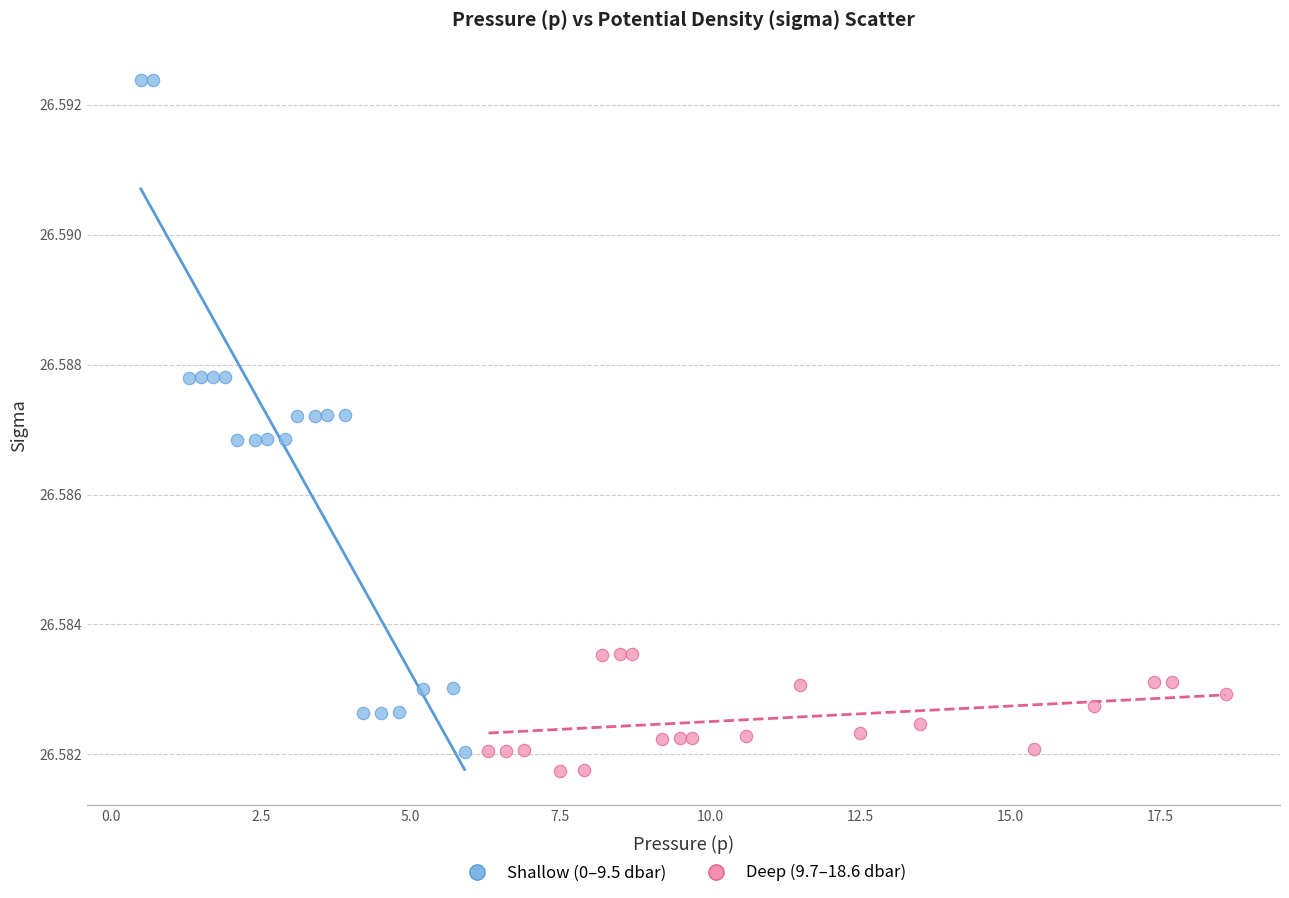

What are all the series names shown in the legend?

Shallow (0–9.5 dbar), Deep (9.7–18.6 dbar)